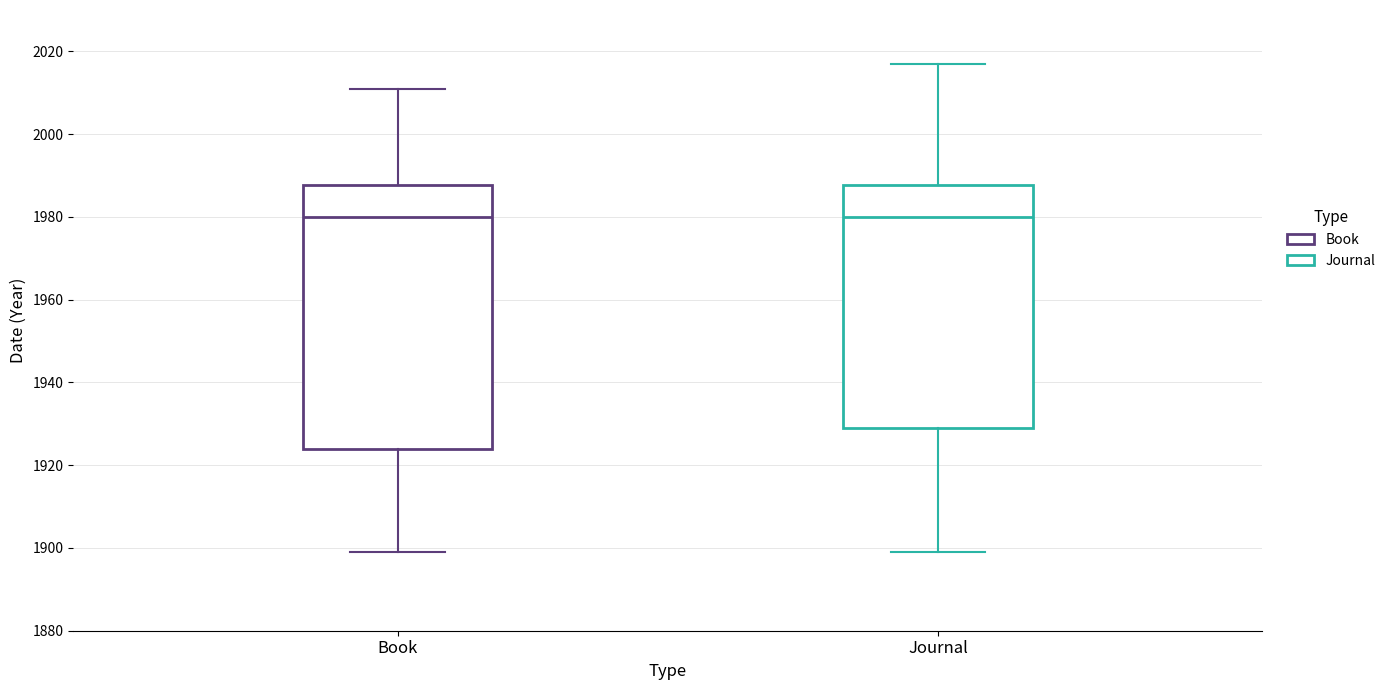

Comparing the boxes themselves (not the whiskers), which one is the tallest?

Book